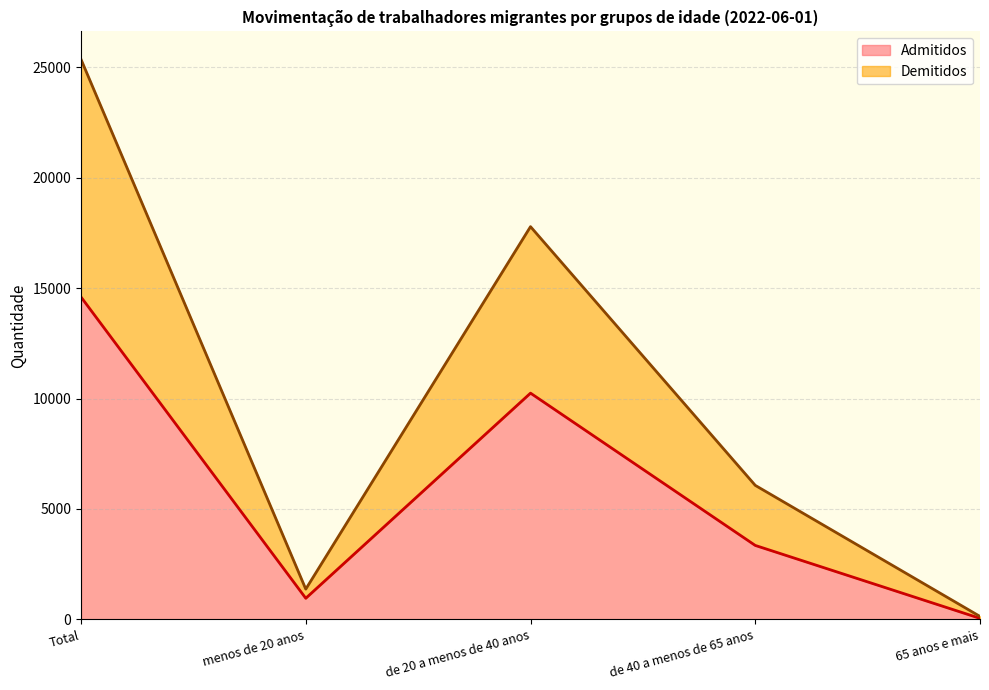

The Admitidos series shows 3349 at de 40 a menos de 65 anos. True or false?

True